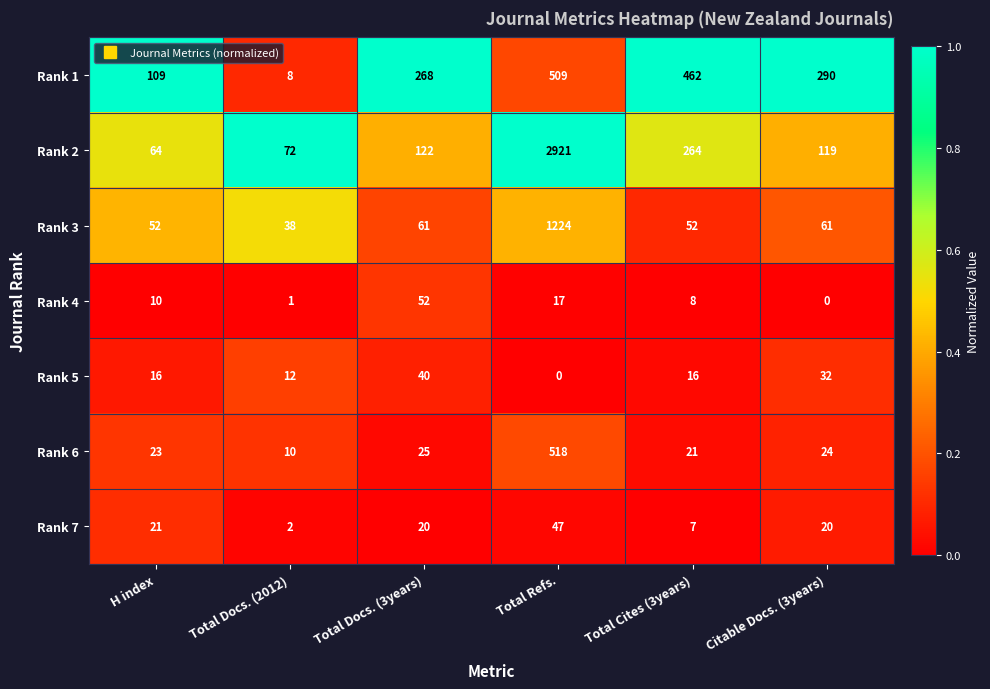

Rank the series by their maximum value, from lowest to highest.

Rank 5, Rank 7, Rank 4, Rank 1, Rank 6, Rank 3, Rank 2